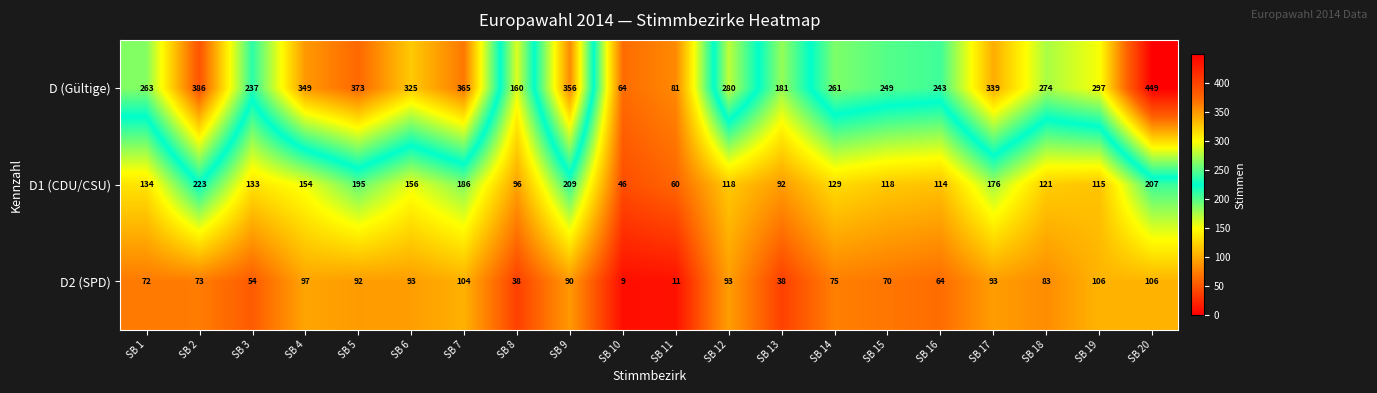

What is the difference between the highest and lowest values at SB 12?

187